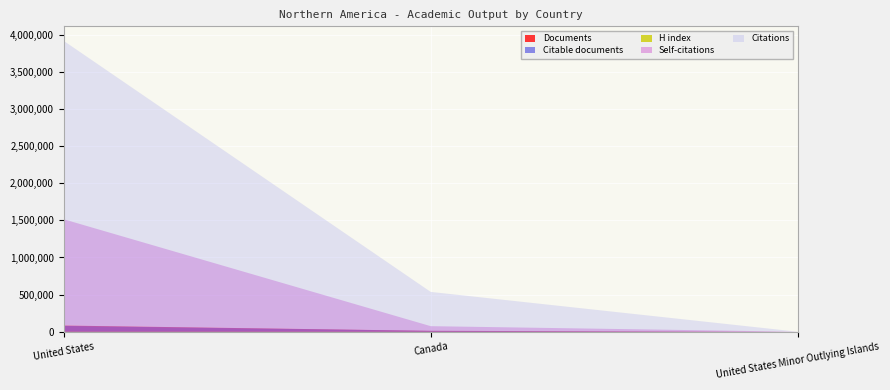

Reading left to right, extract all data points from this chart.

Documents: United States=83373	Canada=12169	United States Minor Outlying Islands=2
Citable documents: United States=78236	Canada=11628	United States Minor Outlying Islands=2
Citations: United States=3917419	Canada=536252	United States Minor Outlying Islands=44
Self-citations: United States=1514626	Canada=74906	United States Minor Outlying Islands=0
H index: United States=1716	Canada=817	United States Minor Outlying Islands=3